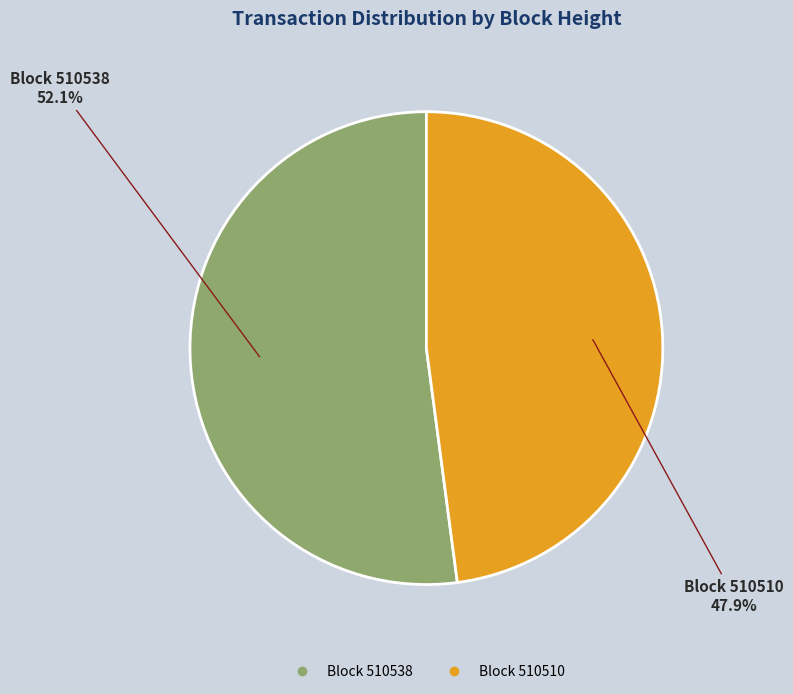

Does any single category account for the majority?

Yes